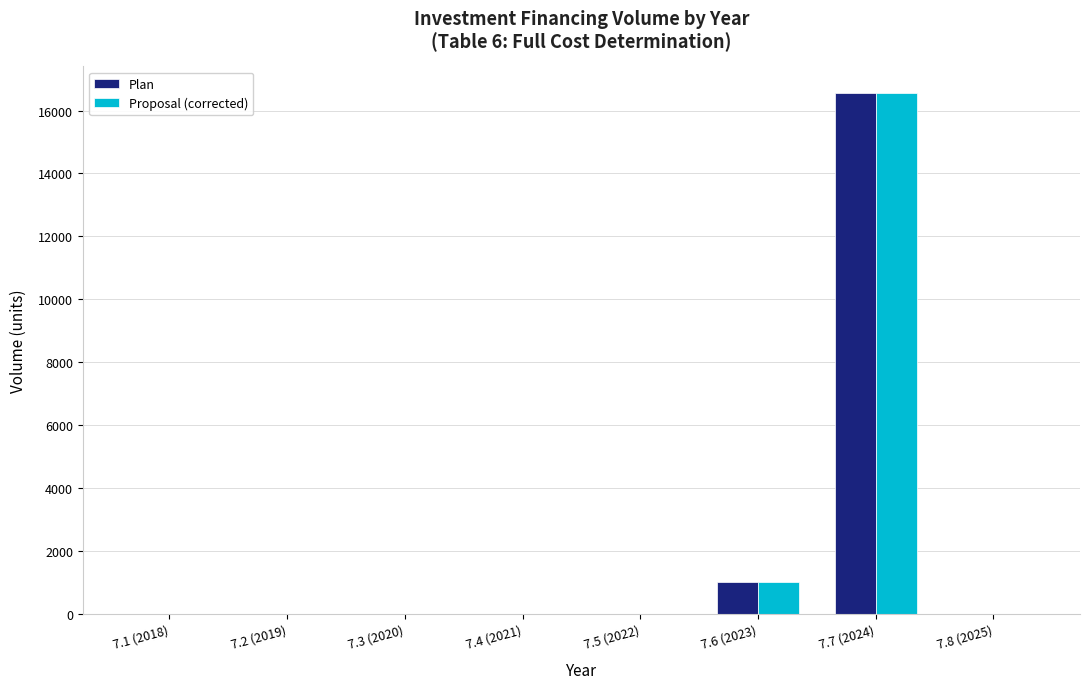

What is the sum of all Proposal (corrected) values?

17583.4